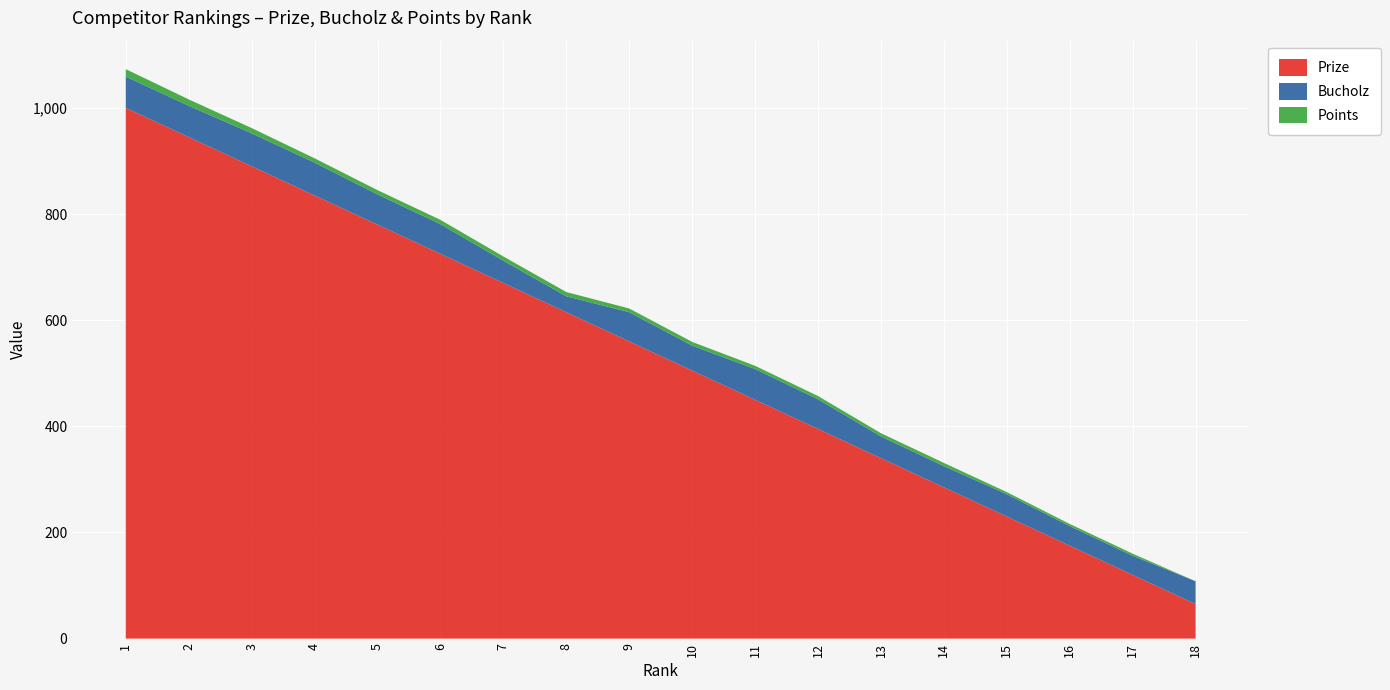

Reading left to right, what are all the values shown in this chart?

Prize: 1=1000	2=945	3=890	4=835	5=780	6=725	7=670	8=615	9=560	10=505	11=450	12=395	13=340	14=285	15=230	16=175	17=120	18=65
Bucholz: 1=59	2=59	3=62	4=62	5=57	6=56	7=42	8=30	9=55	10=47	11=58	12=56	13=41	14=40	15=42	16=37	17=36	18=43
Points: 1=14	2=12	3=10	4=8	5=8	6=8	7=8	8=8	9=7	10=7	11=6	12=6	13=6	14=6	15=4	16=4	17=4	18=0